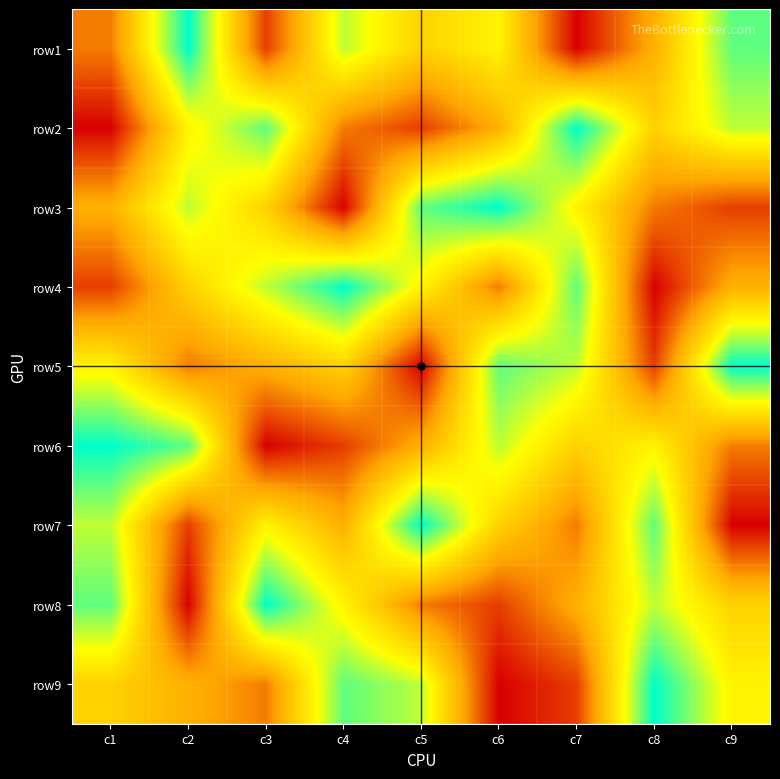

Which category has the highest value across all series?

c2